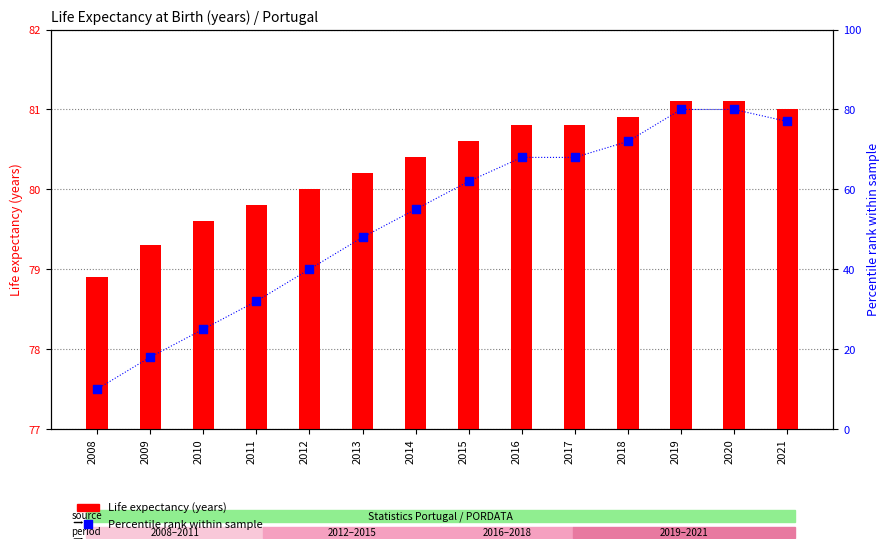

Which series contains the lowest Y value?

Percentile rank within sample